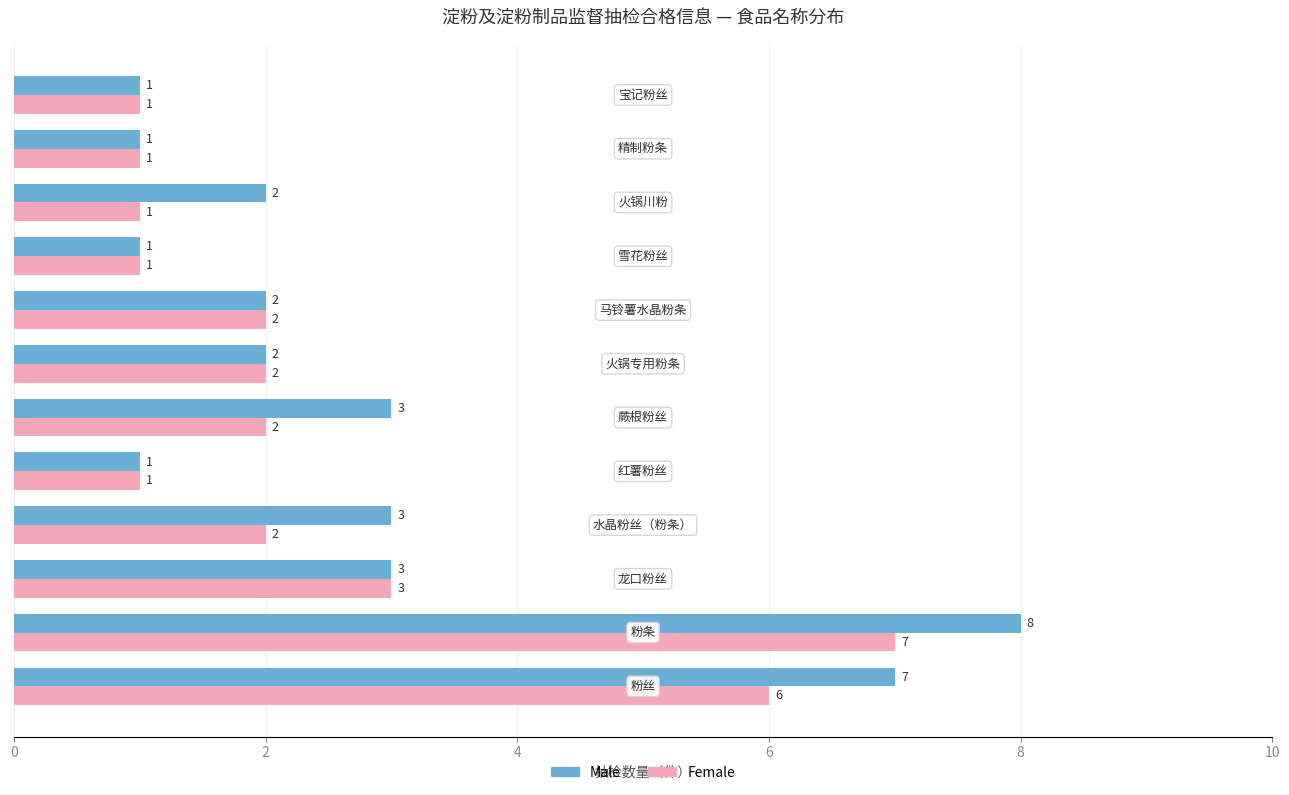

Rank the series by their maximum value, from lowest to highest.

Female, Male